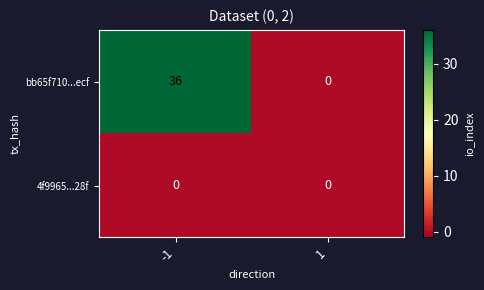

Is it true that bb65f710...ecf equals 13 at -1?

False